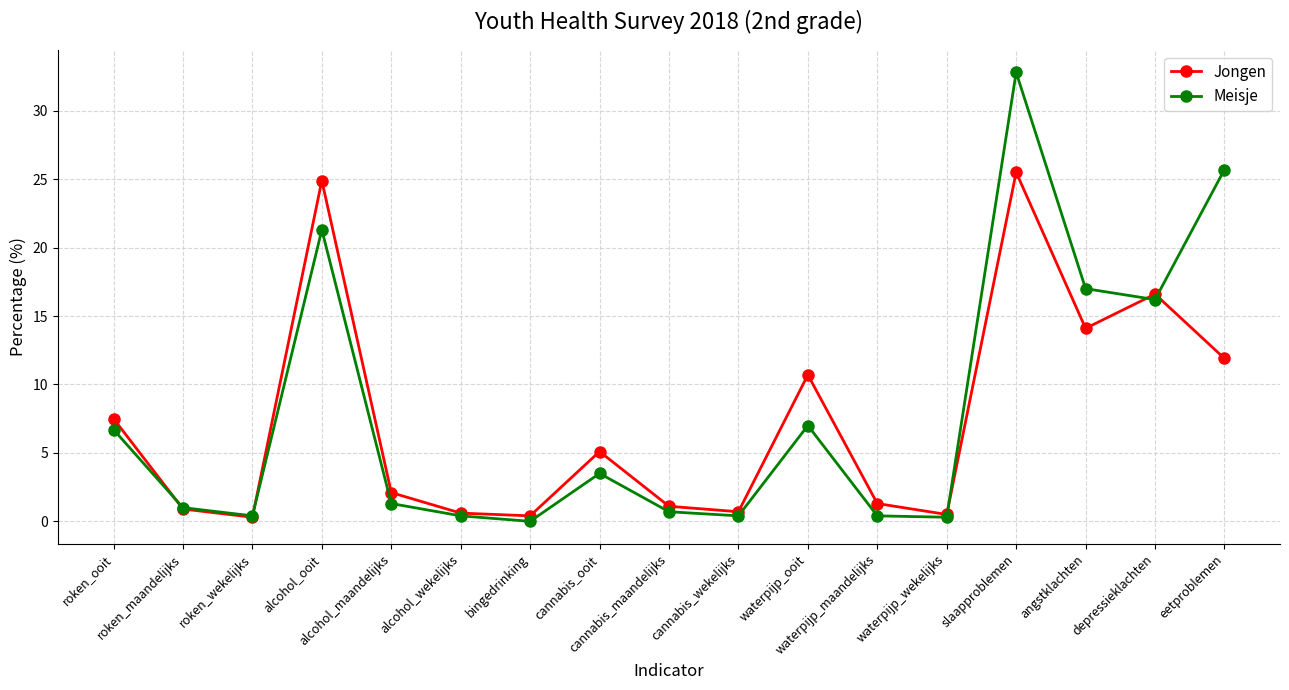

What is the sum of the Jongen values at alcohol_ooit and cannabis_wekelijks?

25.6